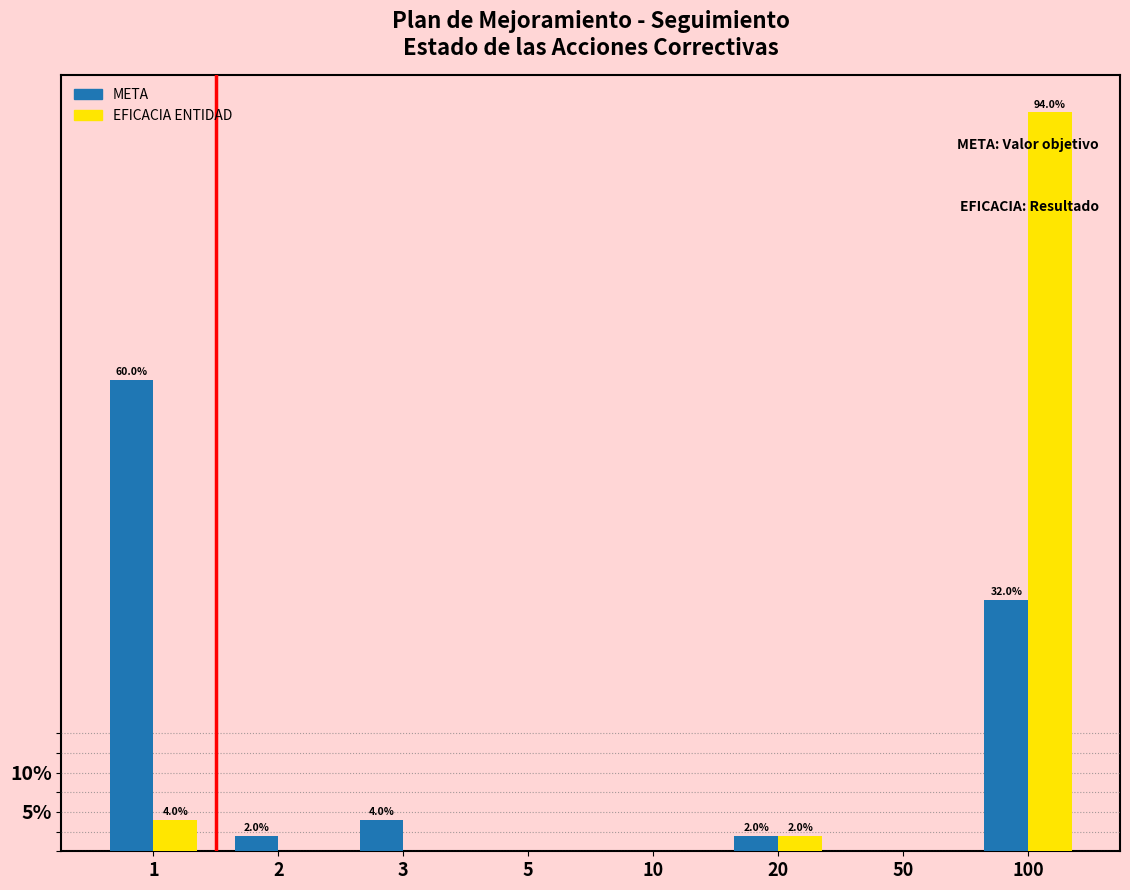

Reading left to right, what are all the values shown in this chart?

META: 1=60	2=2	3=4	5=0	10=0	20=2	50=0	100=32
EFICACIA ENTIDAD: 1=4	2=0	3=0	5=0	10=0	20=2	50=0	100=94